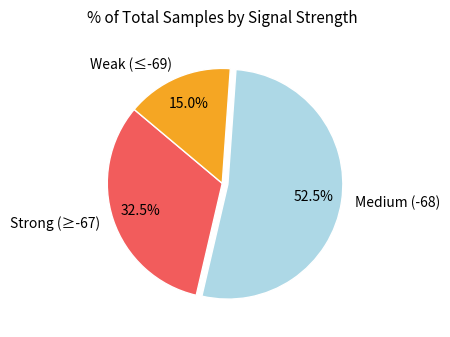

Count the number of slices in the pie.

3